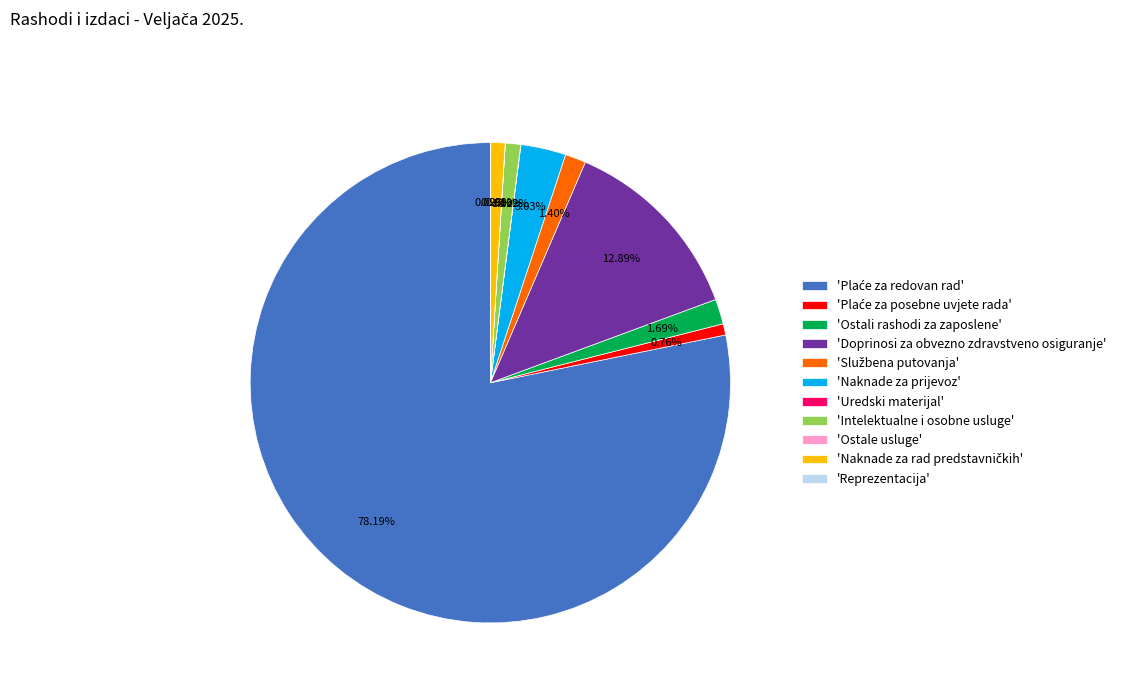

Is there a majority slice in this chart?

Yes